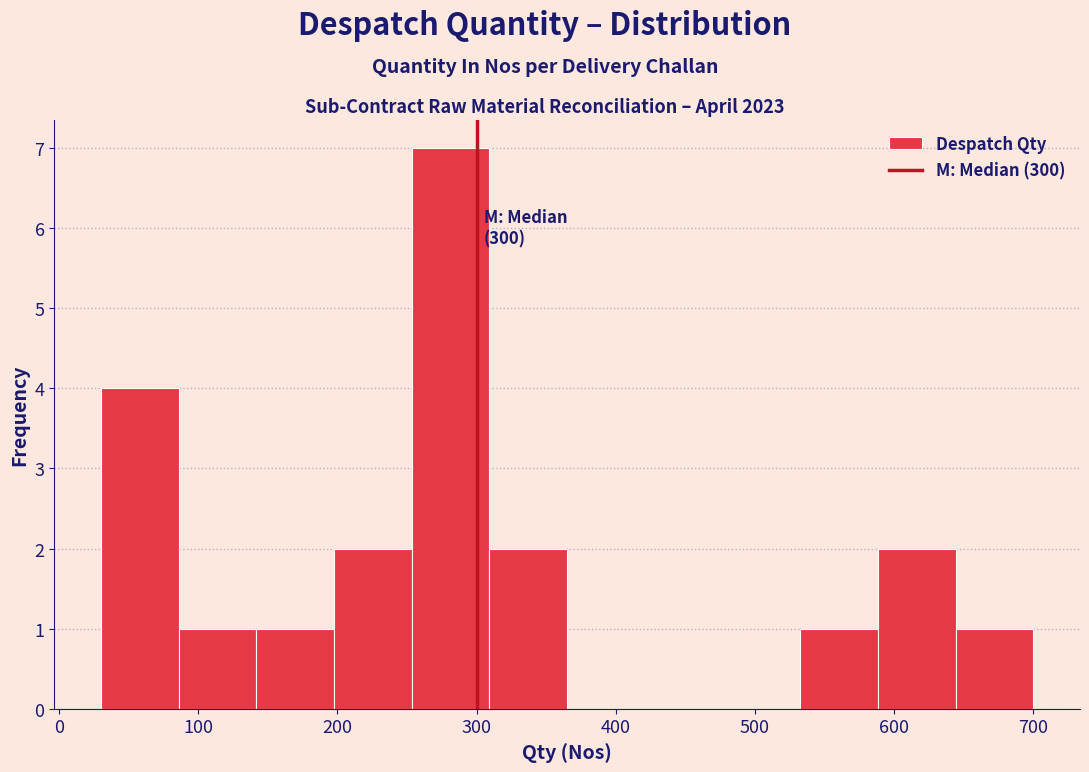

Which range on the x-axis has the tallest bar?

250 to 310